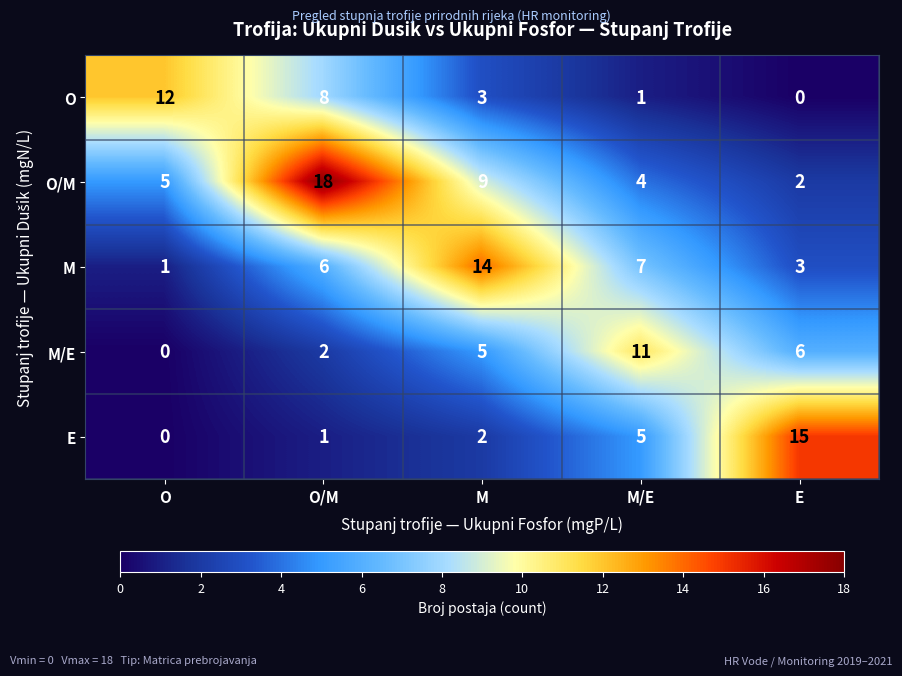

Count the number of data series in this chart.

5